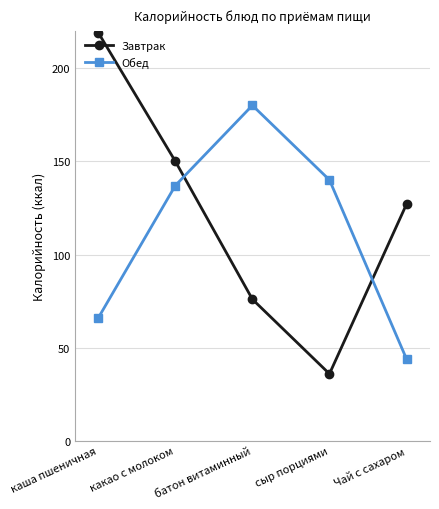

Rank the series by their maximum value, from lowest to highest.

Обед, Завтрак